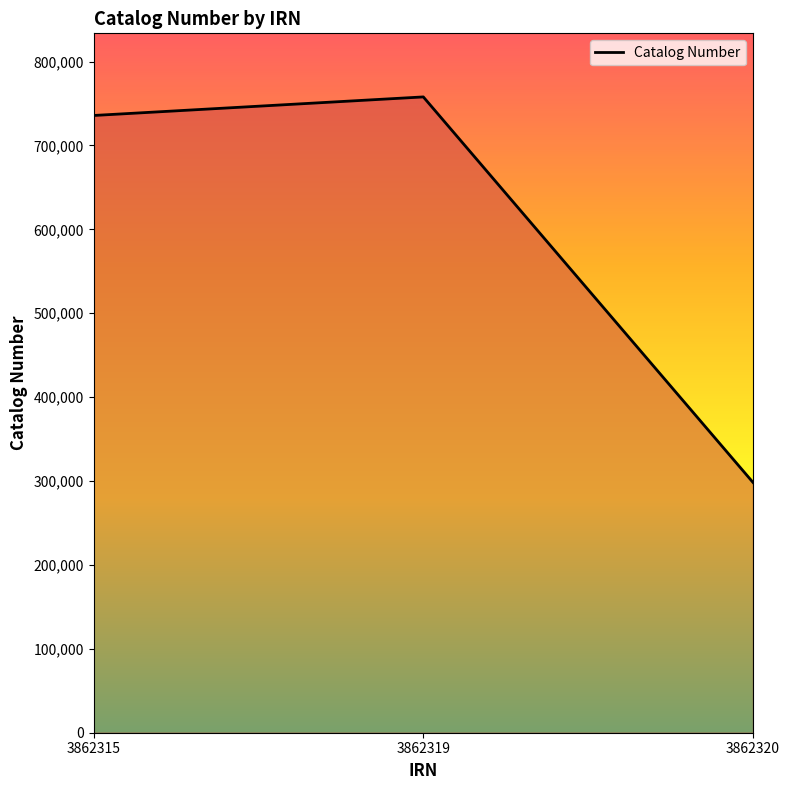

The chart shows a value of 406729 at 3862320. True or false?

False